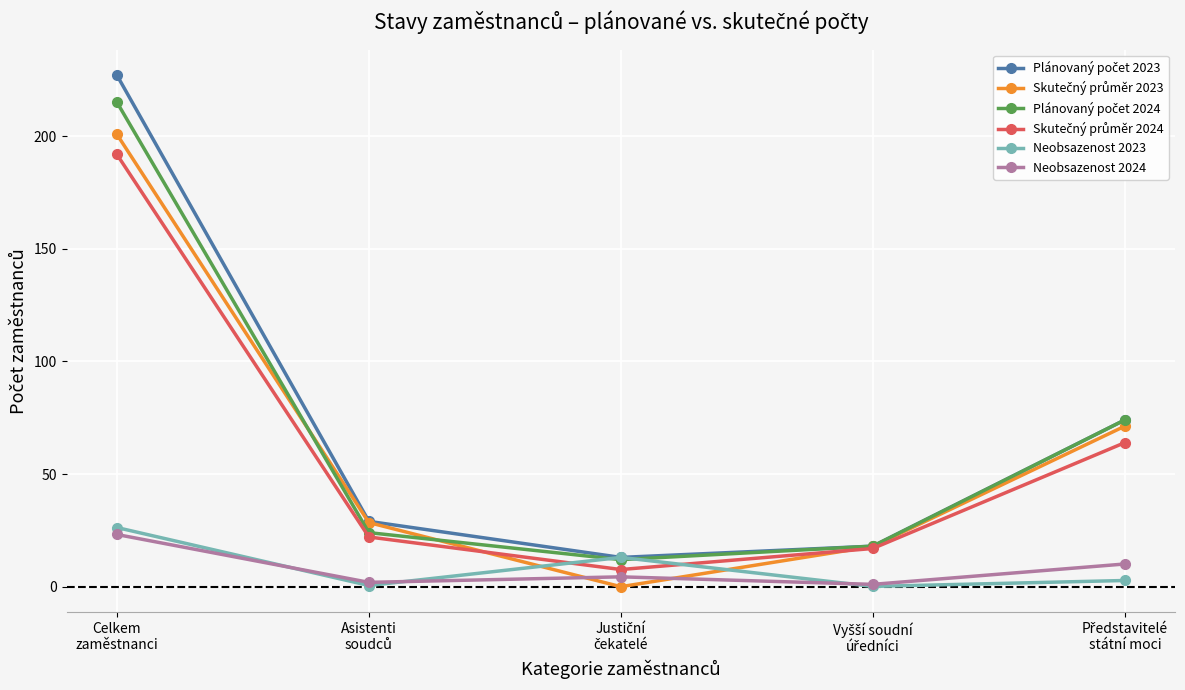

What is the highest value of the Neobsazenost 2024 series?

23.2